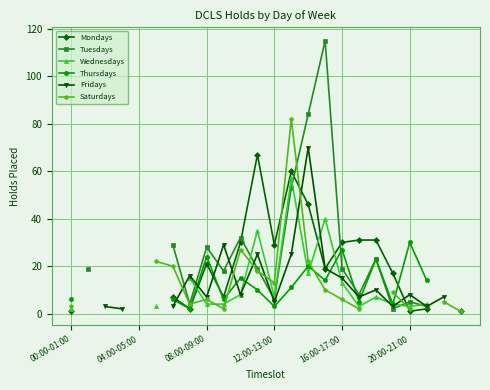

What is the difference between the highest and lowest values at 7?

14.0